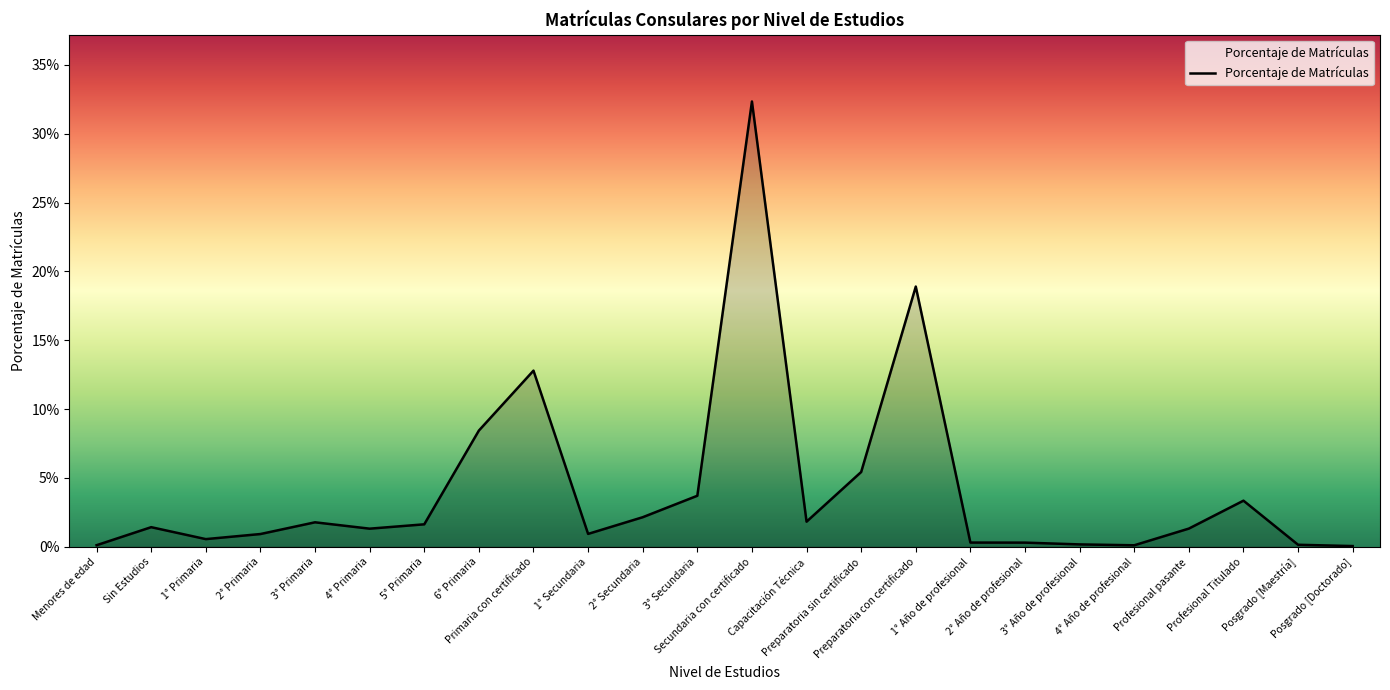

Is it true that the value at Posgrado [Doctorado] is 0.0?

False